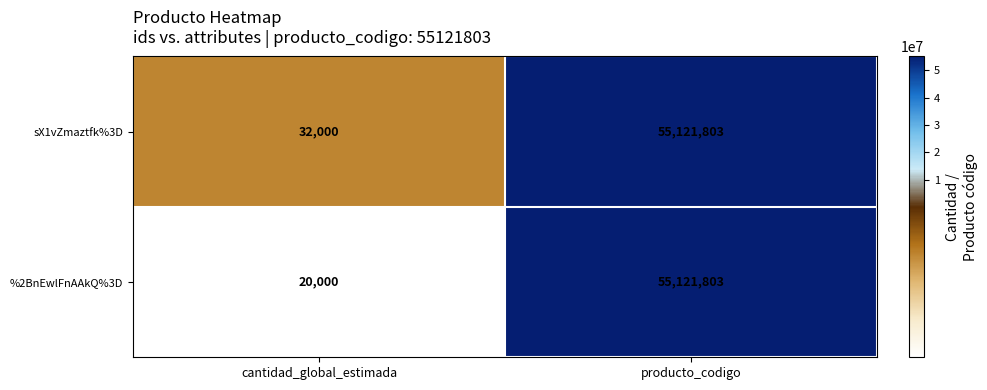

List the series in order of their overall mean, lowest first.

%2BnEwlFnAAkQ%3D, sX1vZmaztfk%3D